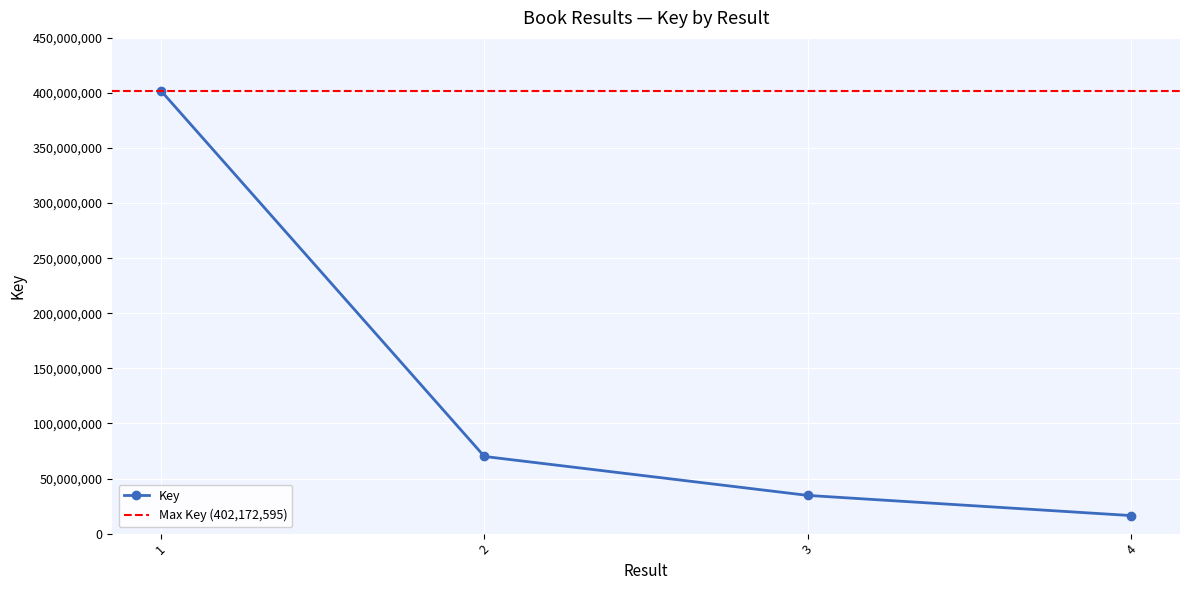

At which label is the value closest to 209247152?

2